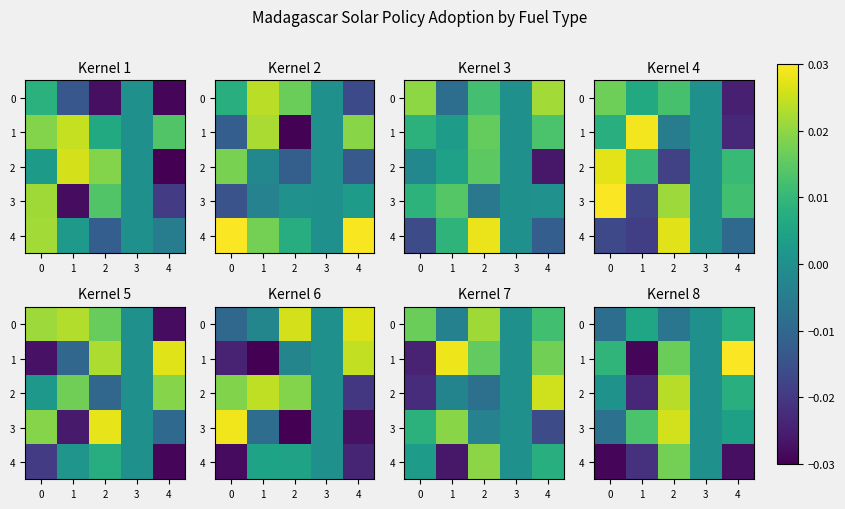

At how many categories does at least one series exceed 0?

4